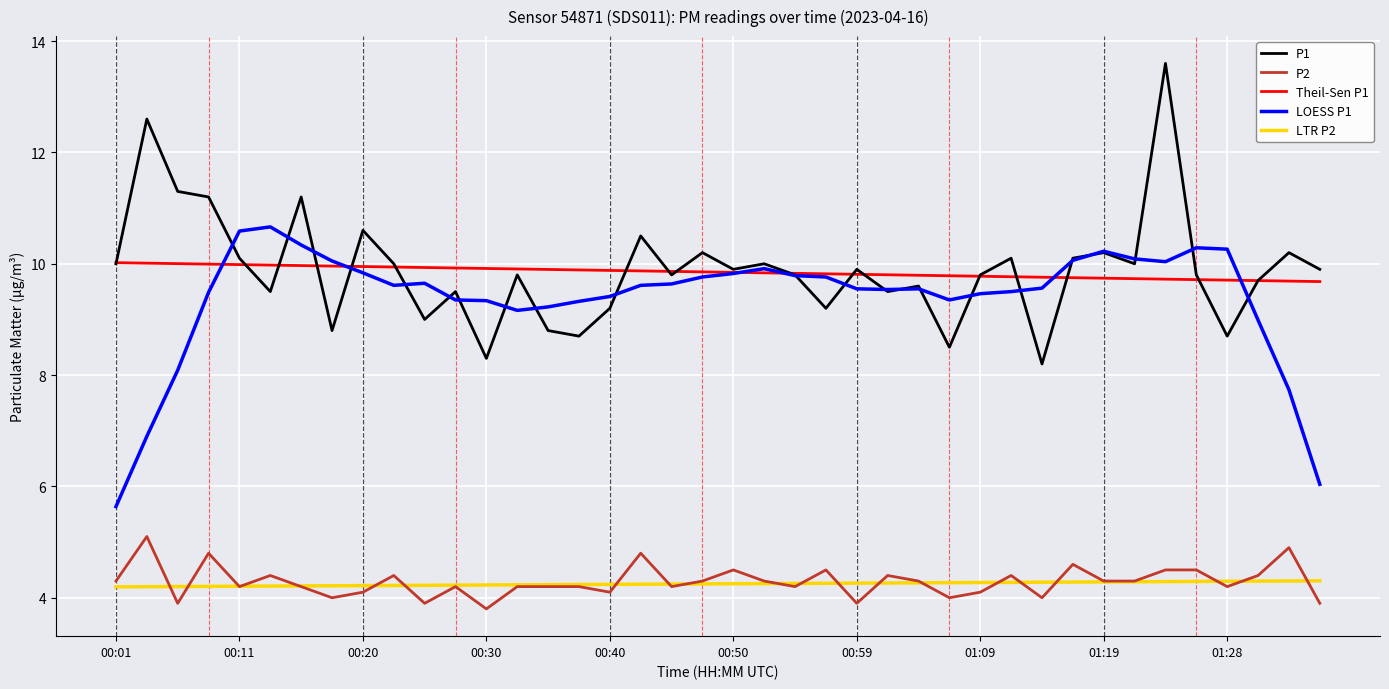

What is the maximum value shown in the chart?

13.6